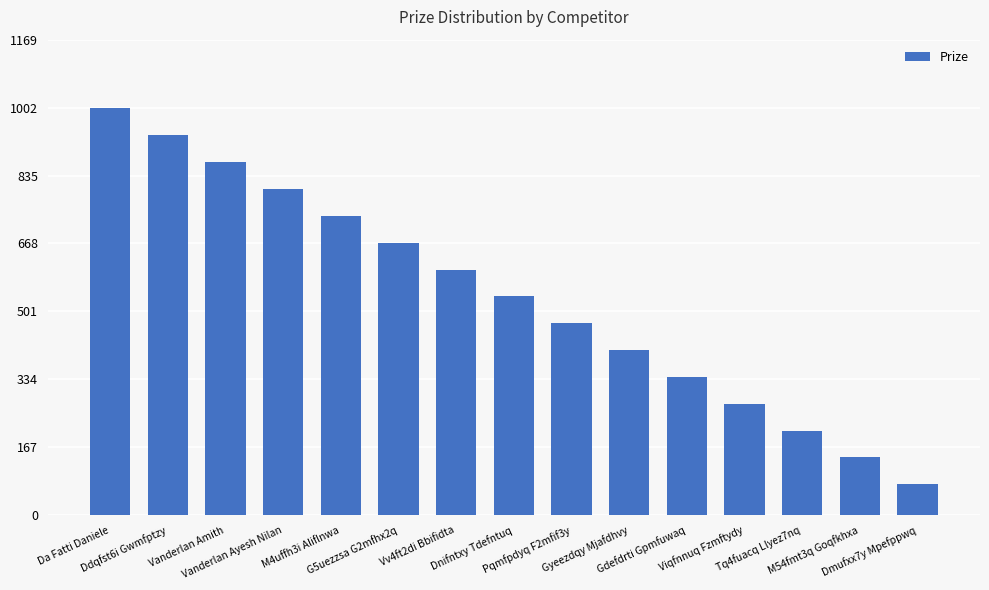

At which category does the chart reach its peak across all series?

Da Fatti Daniele